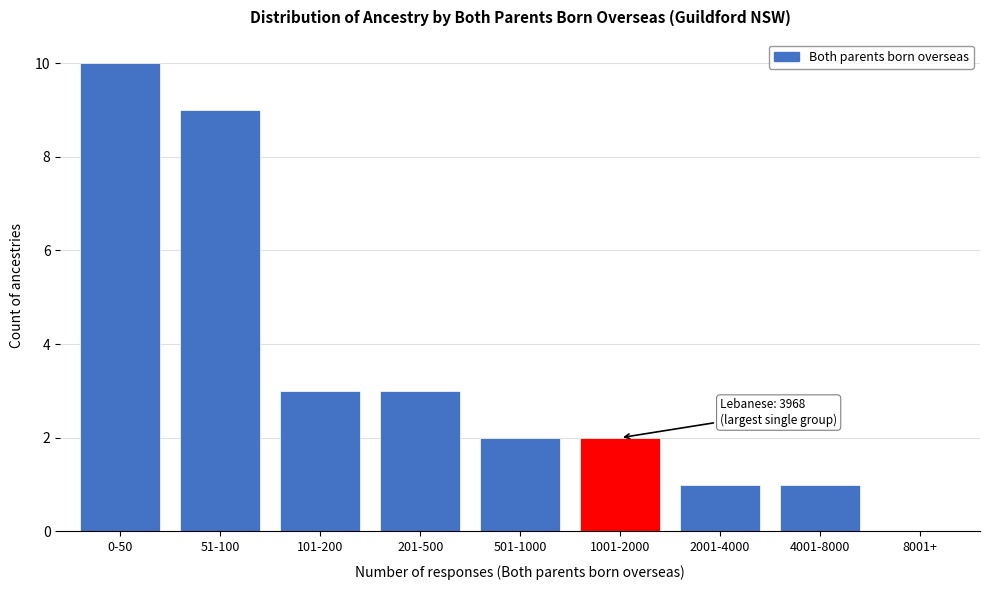

Reading left to right, extract all data points from this chart.

0-50=10	51-100=9	101-200=3	201-500=3	501-1000=2	1001-2000=2	2001-4000=1	4001-8000=1	8001+=0